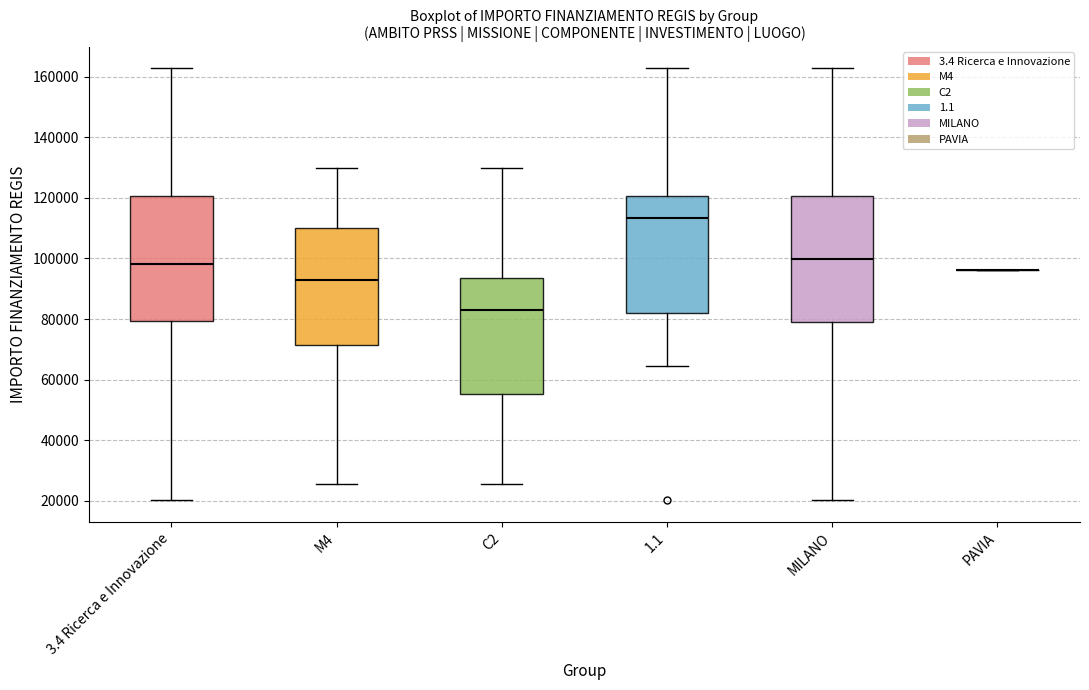

Reading left to right, read every box against the y-axis: the position of its median line, the range the box covers, and the ends of its whiskers. The values are not printed on the chart, so give them approximately, as read against the axis.

3.4 Ricerca e Innovazione: median 98000, box 80000 to 120000, whiskers 20000 to 162000
M4: median 94000, box 72000 to 110000, whiskers 26000 to 130000
C2: median 84000, box 56000 to 94000, whiskers 26000 to 130000
1.1: median 114000, box 82000 to 120000, whiskers 64000 to 162000
MILANO: median 100000, box 78000 to 120000, whiskers 20000 to 162000
PAVIA: box collapsed to a line at 96000, whiskers 96000 to 96000